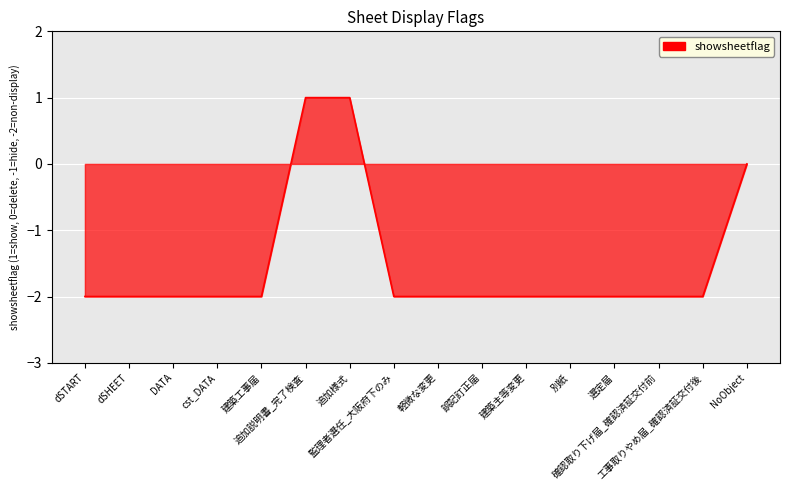

Count the number of categories in the chart.

16